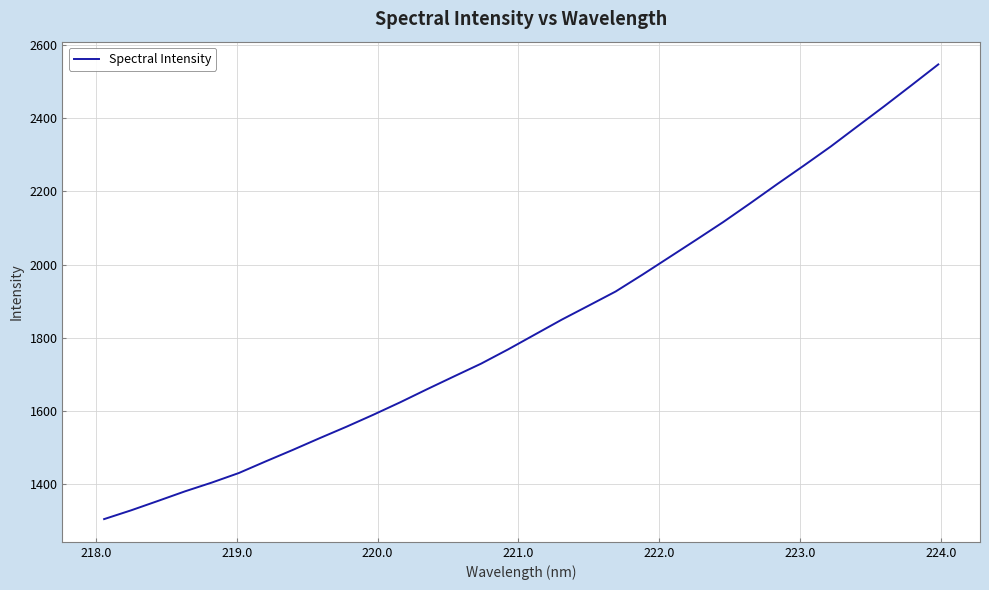

How many series are shown in this chart?

1